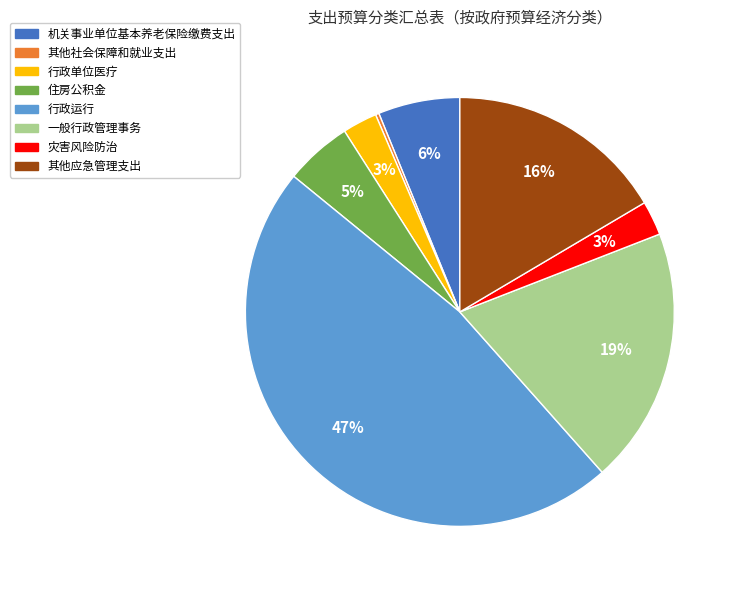

Combined, do 行政单位医疗 and 住房公积金 account for over 50%?

No